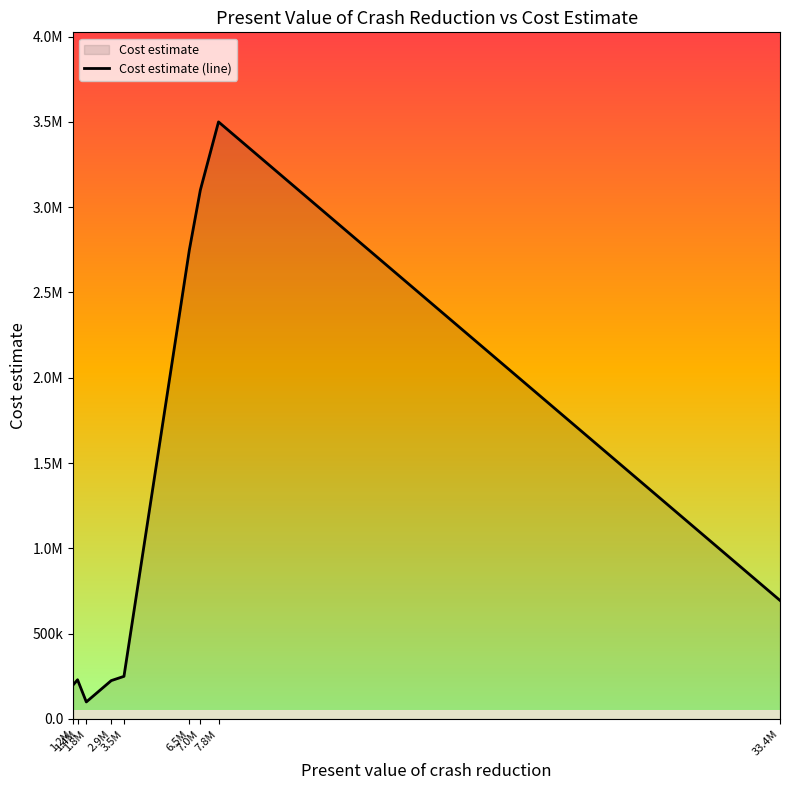

What is the maximum value shown in the chart?

3500000